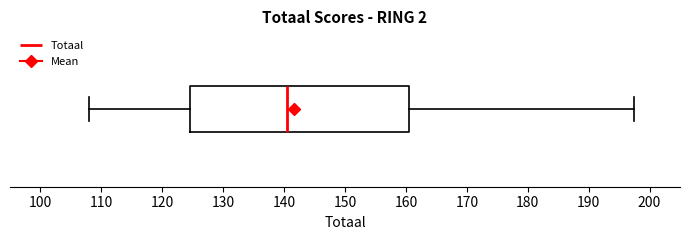

Where does the left whisker of the box end on the x-axis? The values are not printed on the chart, so give them approximately, as read against the axis.

108